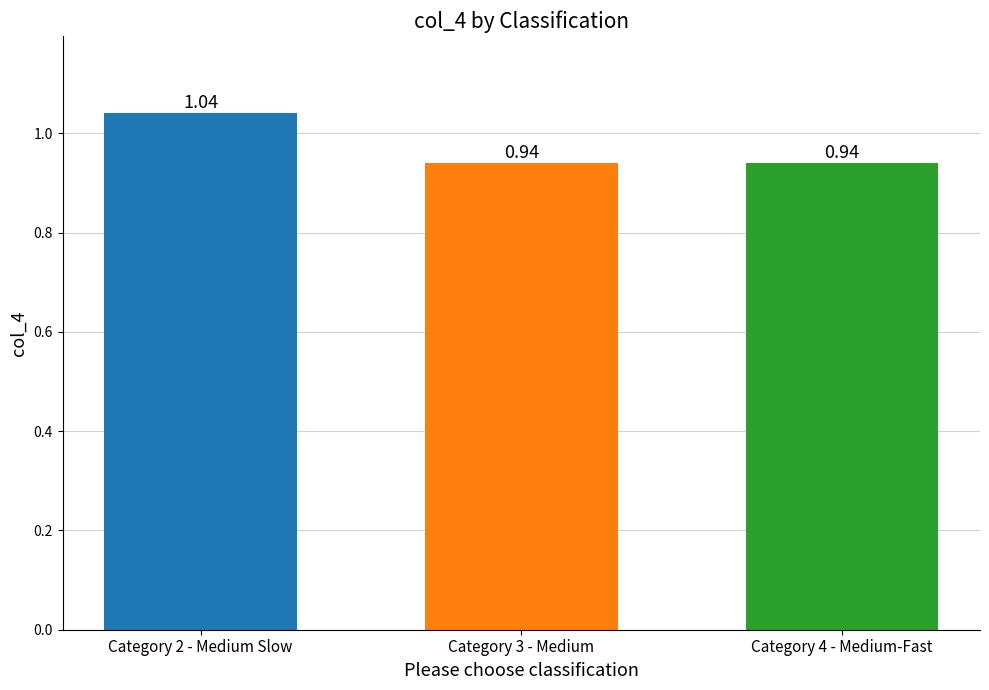

What is the sum of all values?

2.9